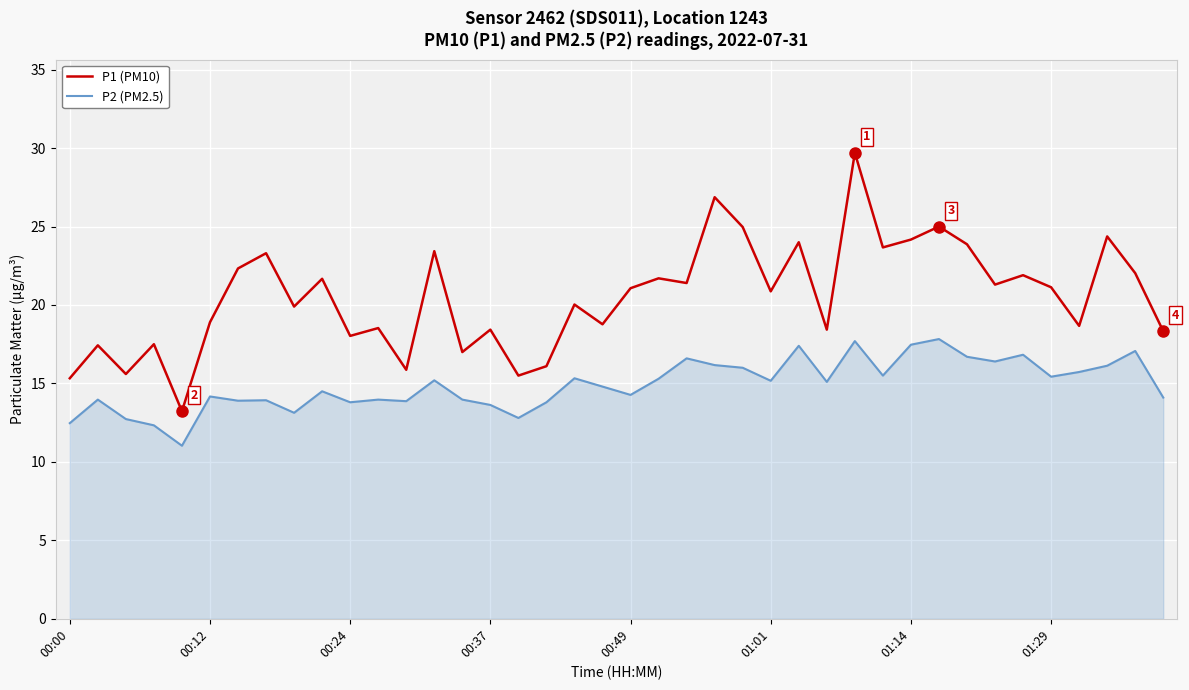

List the series in order of their peak value, highest first.

P1 (PM10), P2 (PM2.5)